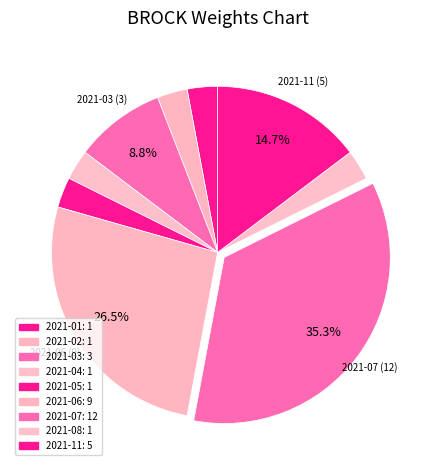

To the nearest percent, what is the average slice percentage?

11%